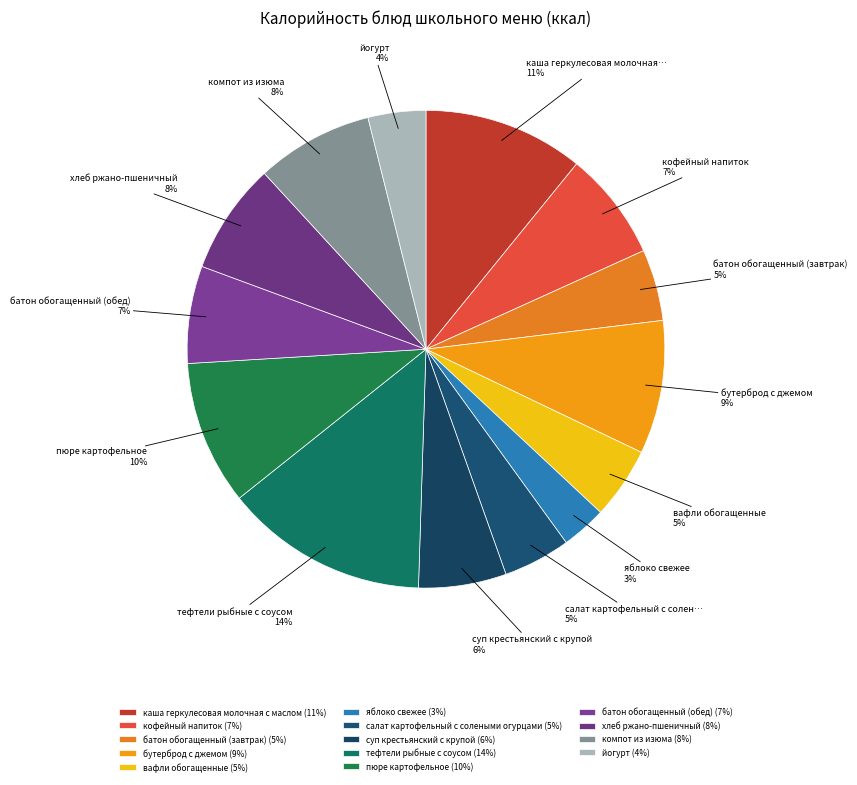

How many segments does this pie chart have?

14